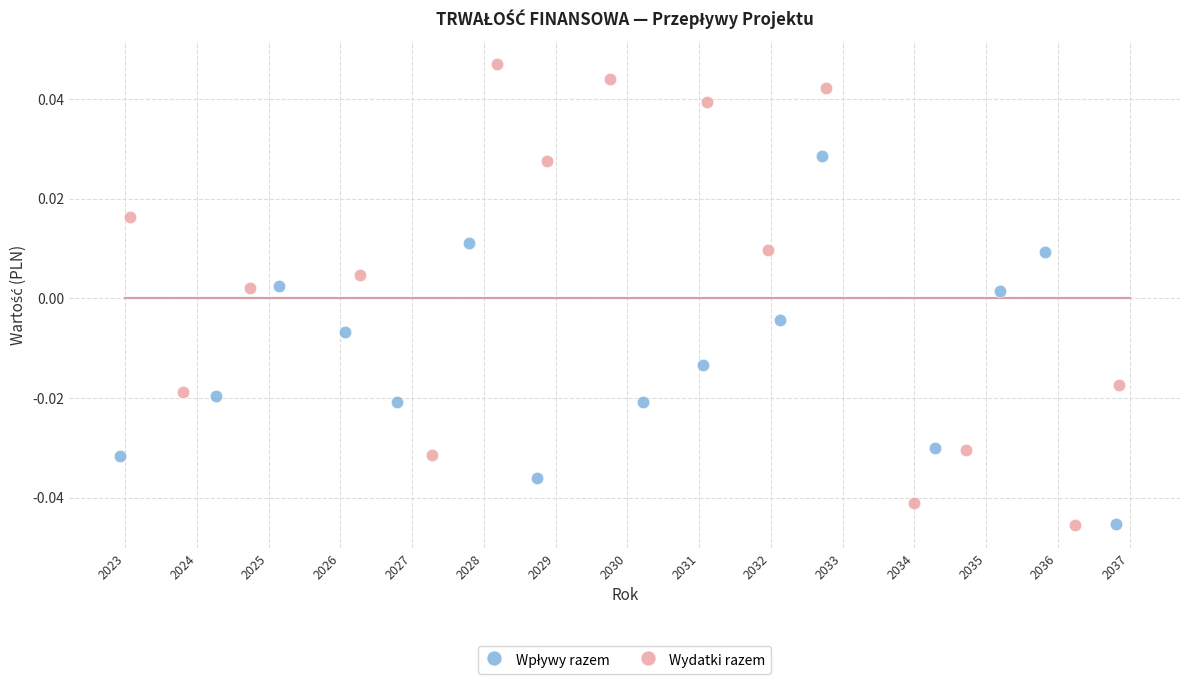

Which series has the widest spread of Y values?

Wydatki razem